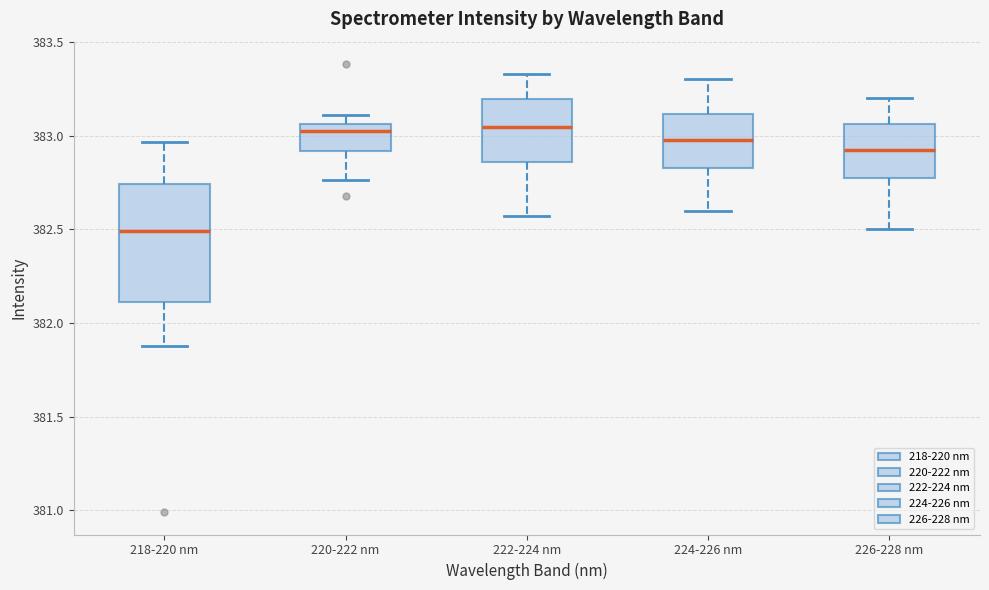

Which box's median line is the lowest?

218-220 nm